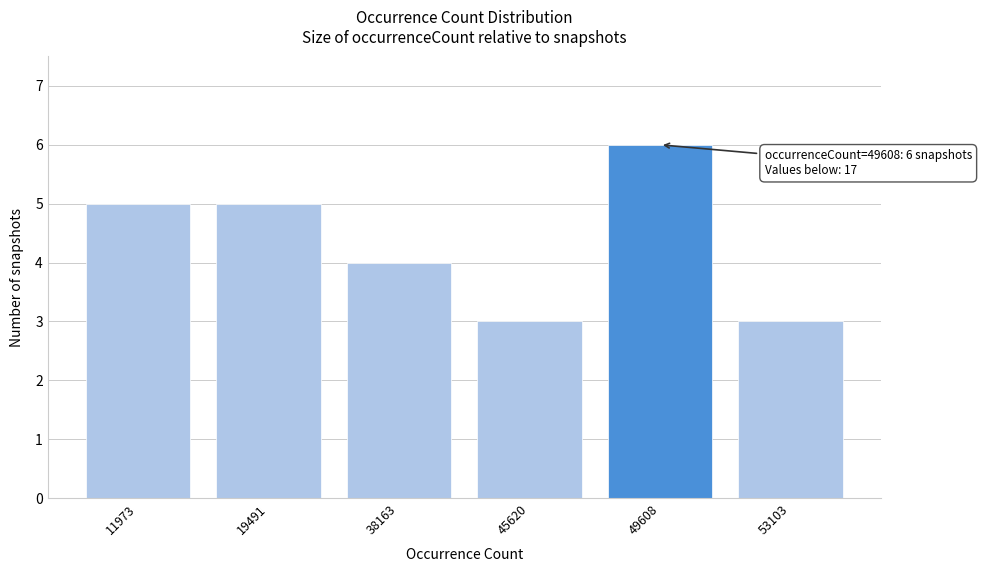

Reading left to right, extract all data points from this chart.

5	5	4	3	6	3